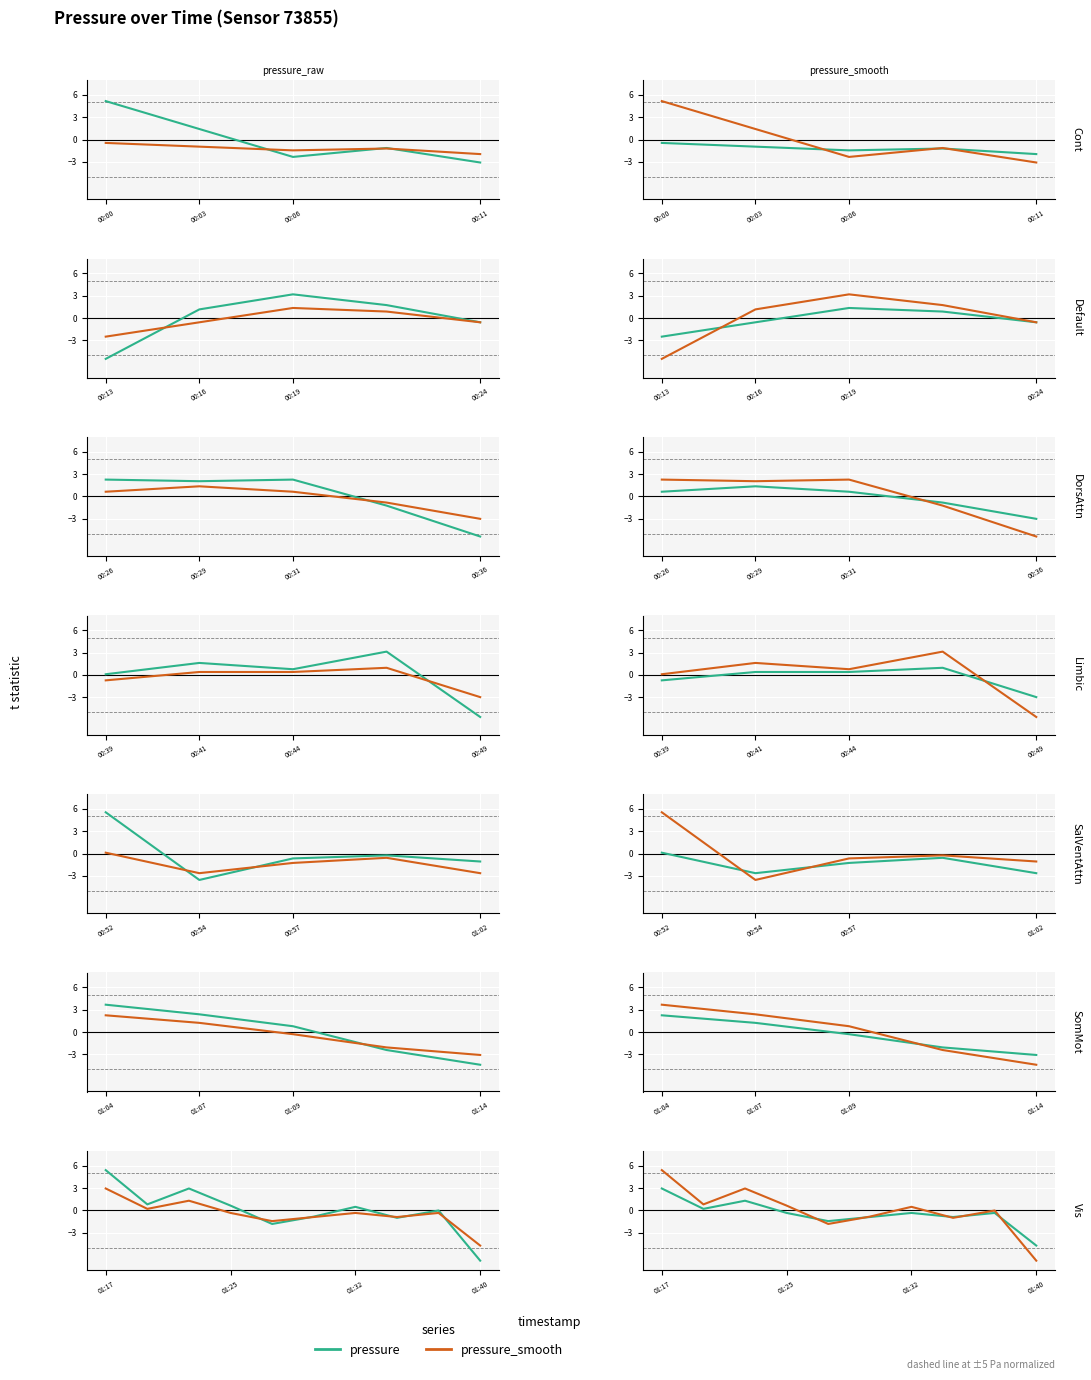

Which series changed the most between 5 and 8?

pressure